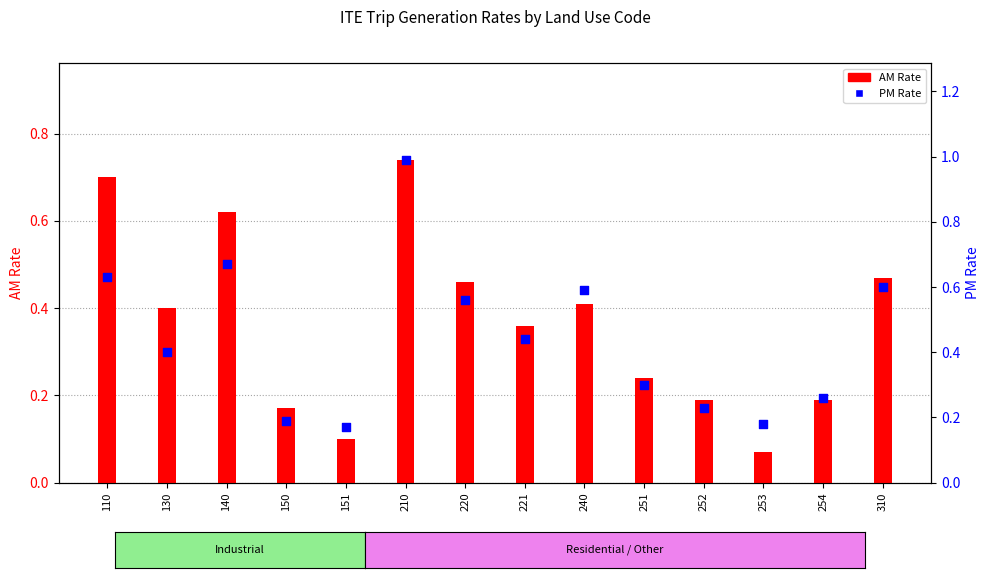

What are all the series names shown in the legend?

AM Rate, PM Rate